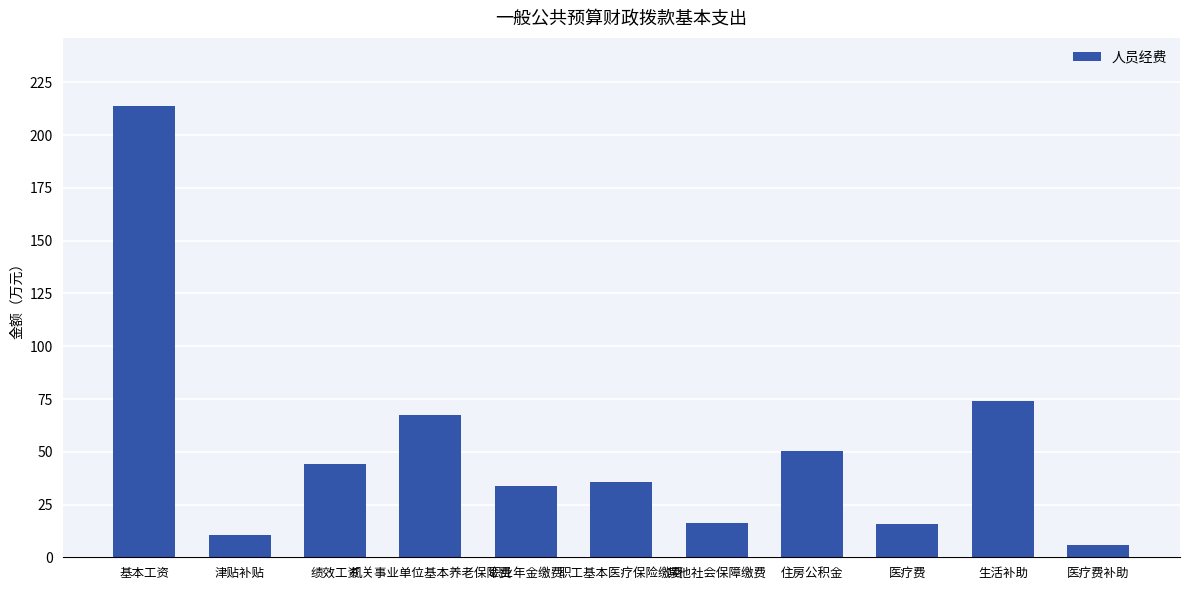

What is the value of the 11th bar from the left?

6.0